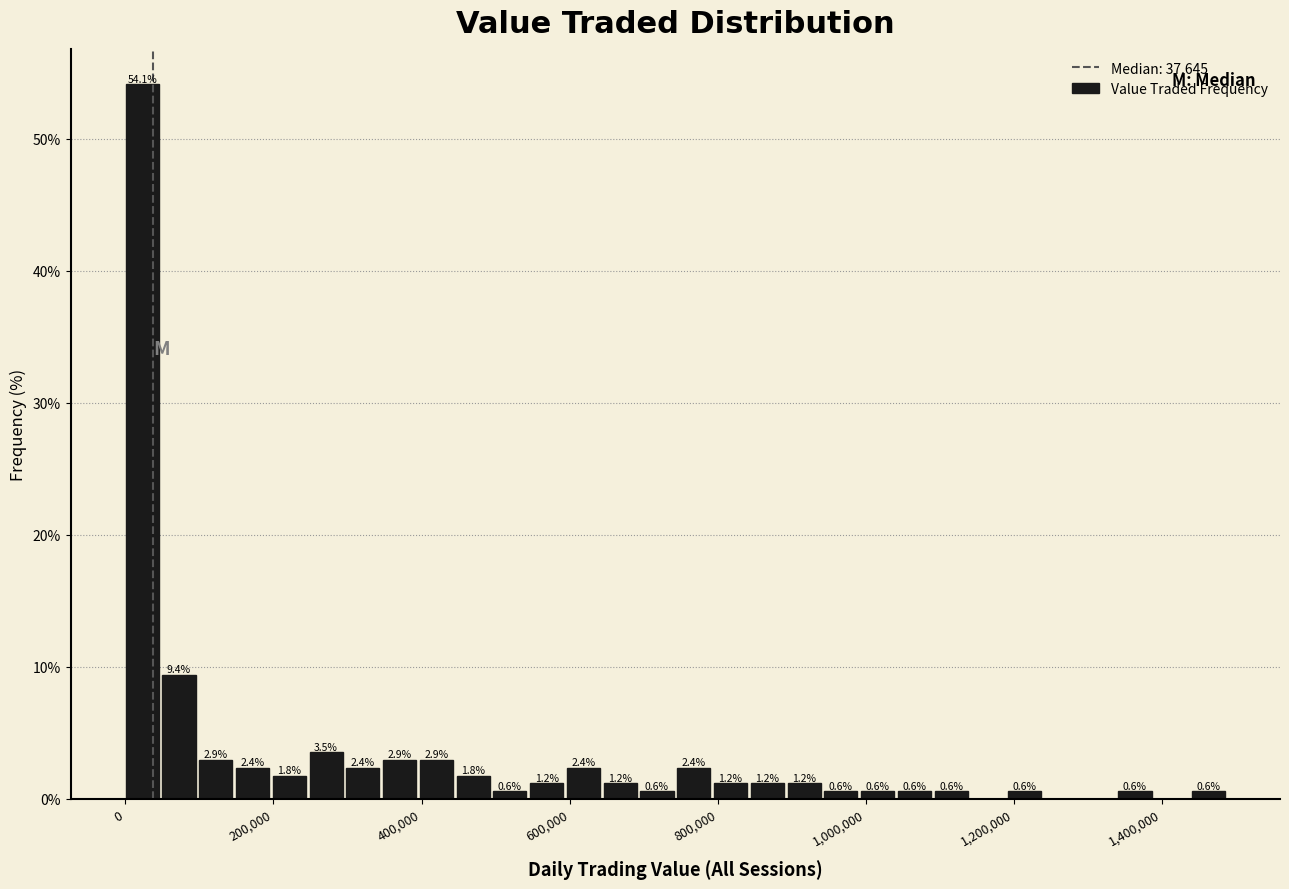

Around what value on the x-axis is the tallest bar? Give the approximate position of its centre, as read against the axis.

20000